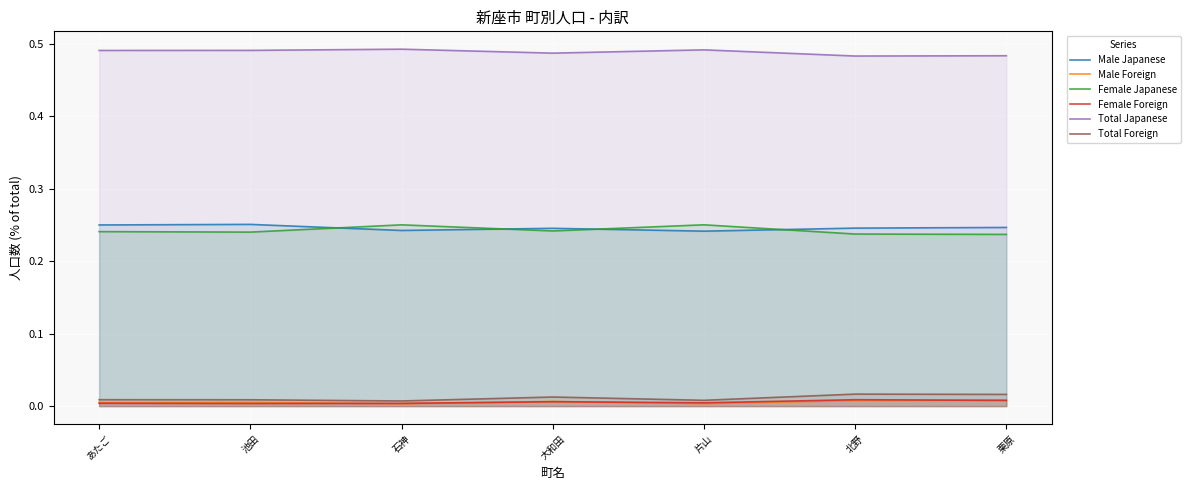

What is the greatest value displayed?

0.5